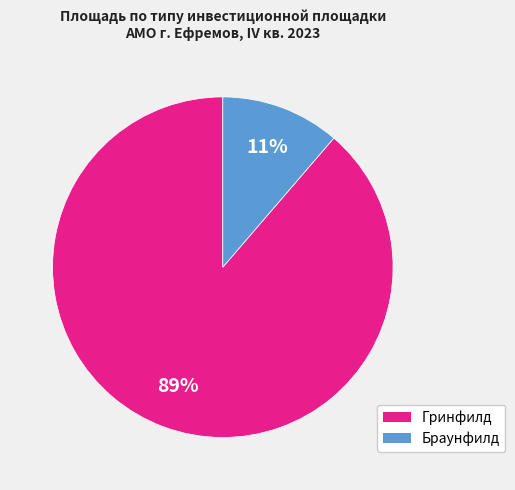

Count the number of slices in the pie.

2